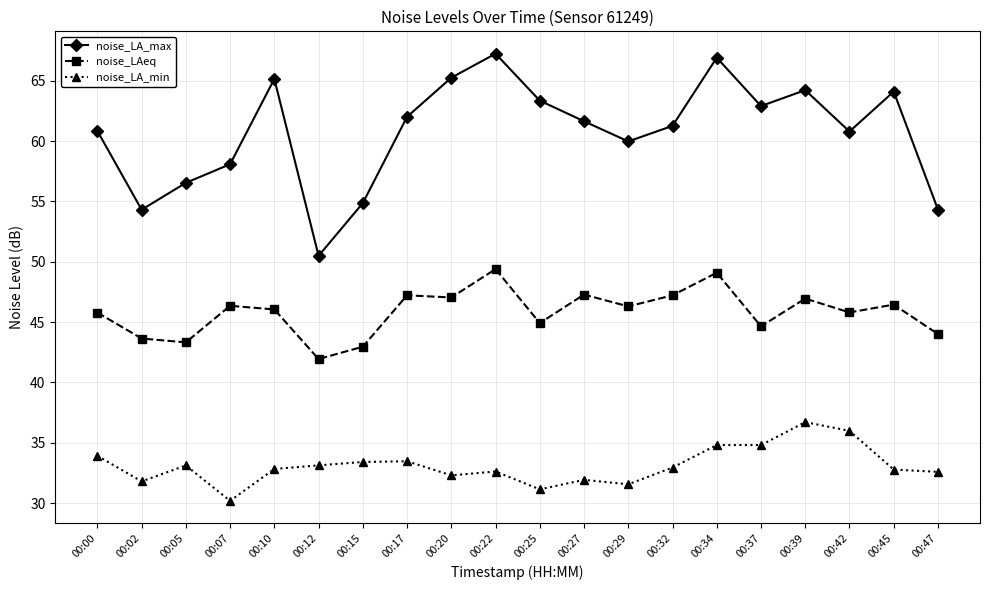

Which series has the largest total across all categories?

noise_LA_max